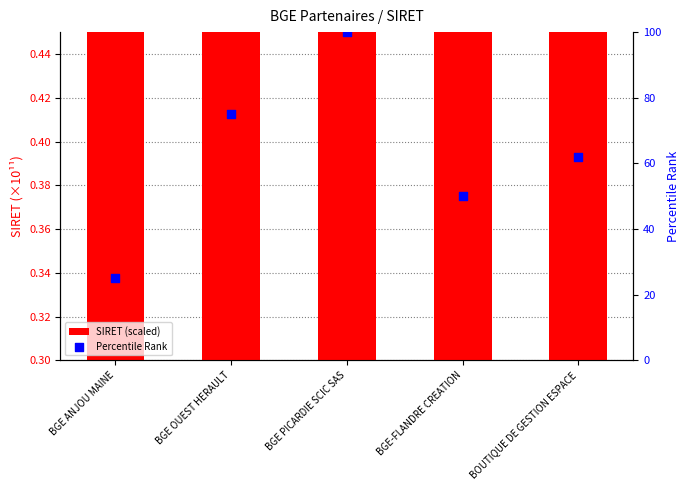

At which category is the sum across all series the highest?

BGE PICARDIE SCIC SAS